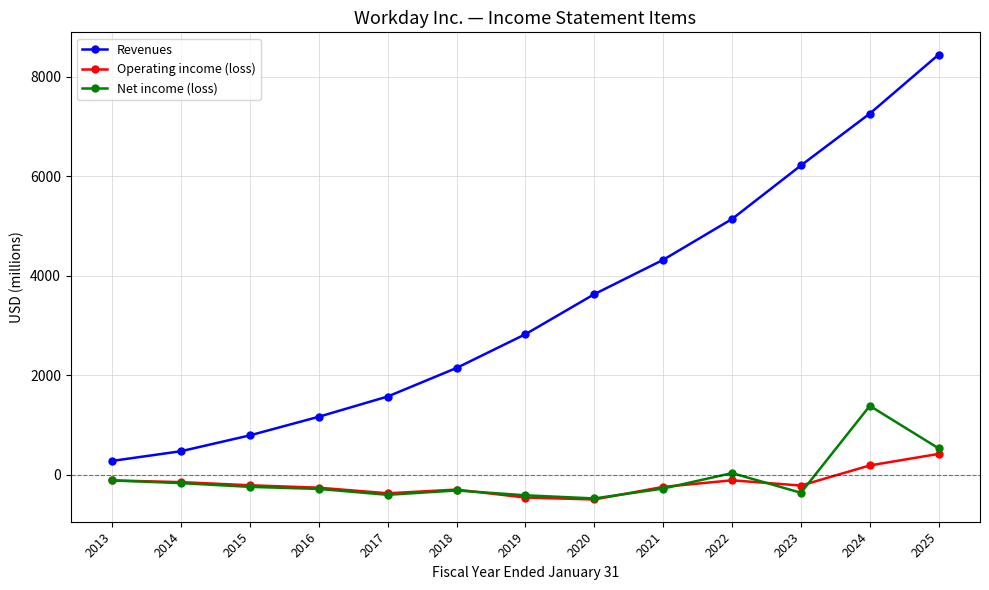

What is the value of the Revenues point at the 9th from the left?

4318